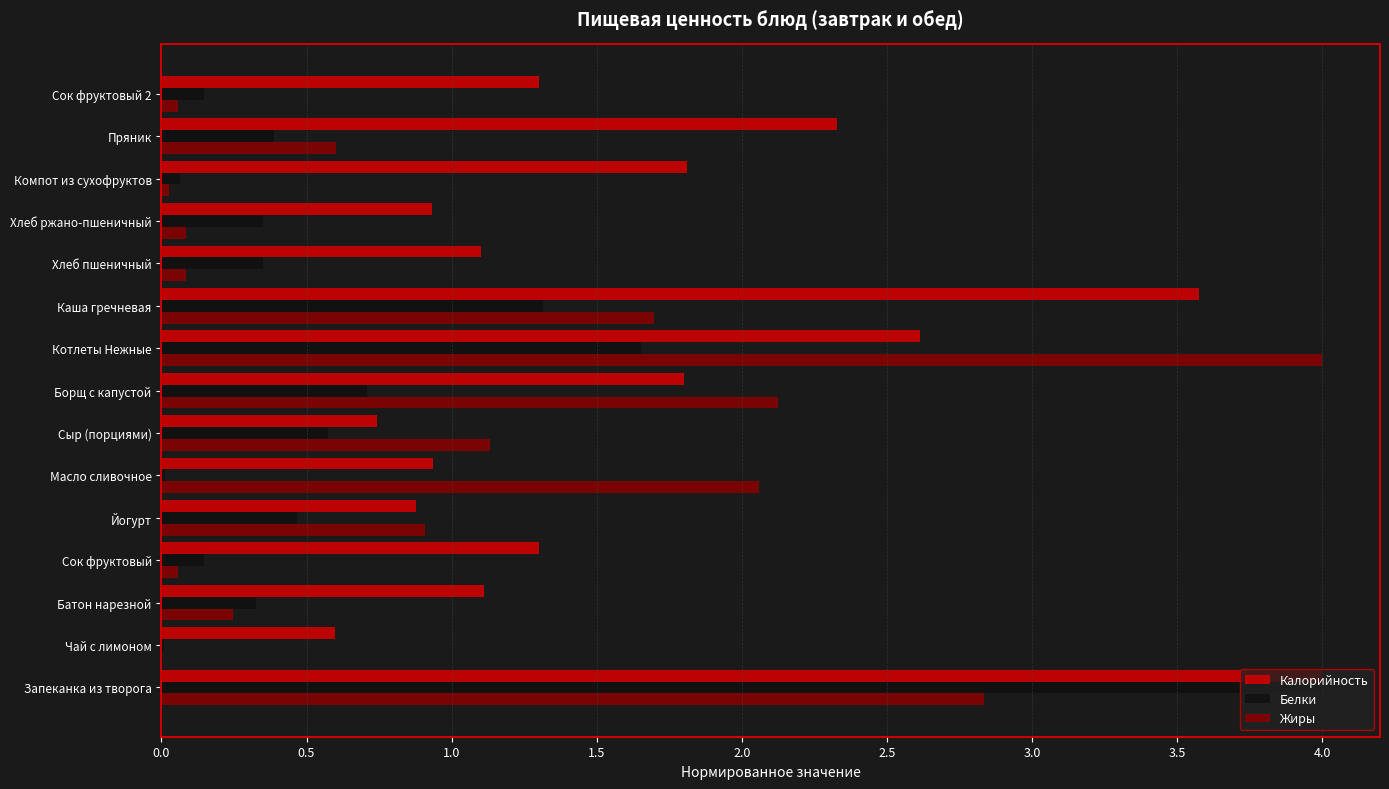

What is the highest value of the Жиры series?

4.0